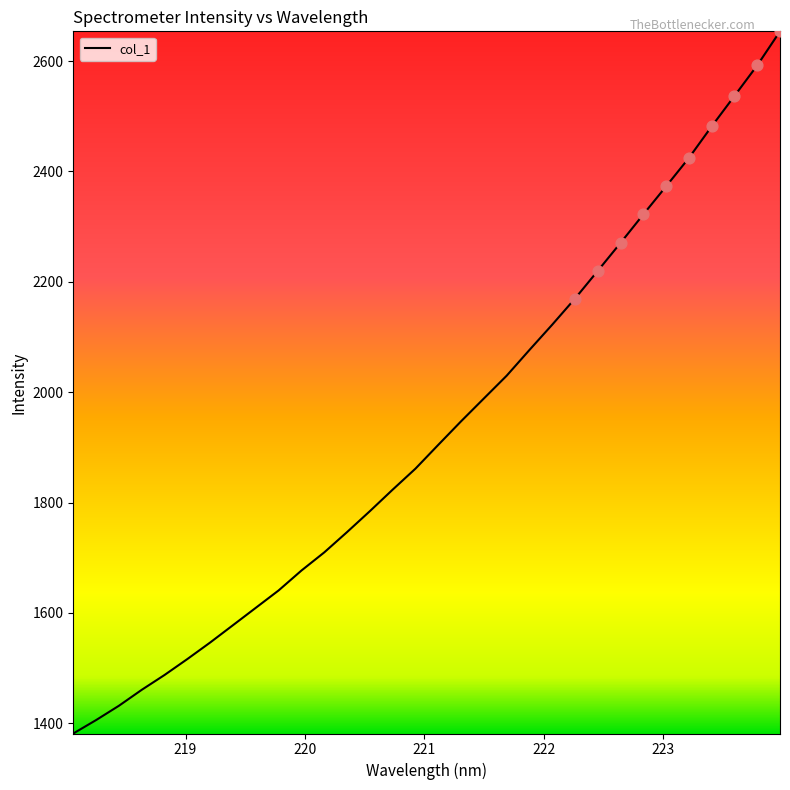

What is the greatest value displayed?

2653.9